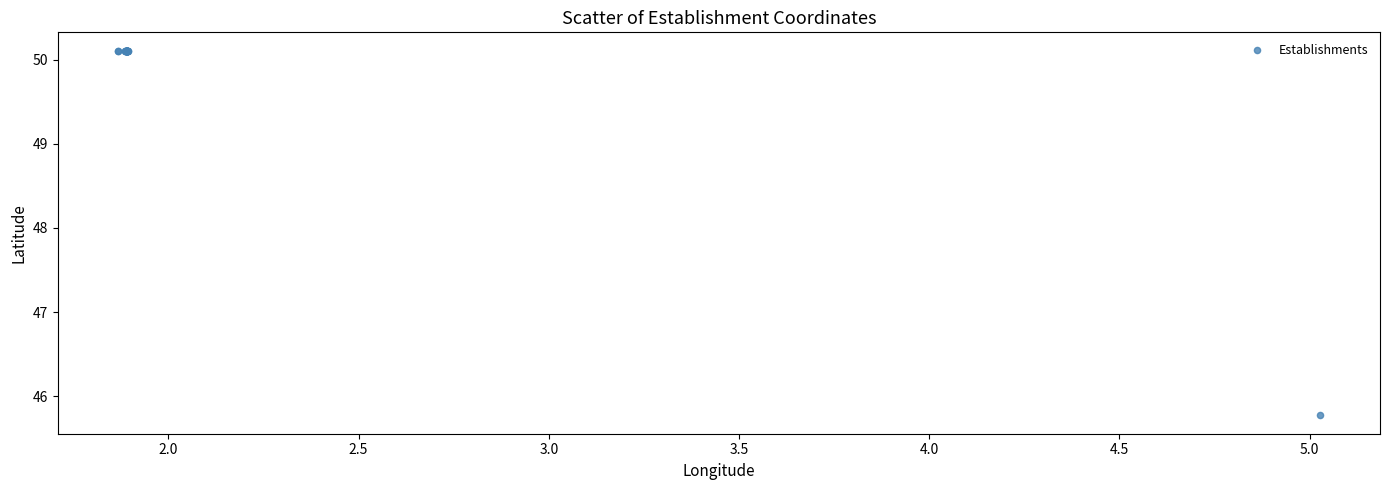

What Y value in the scatter plot is closest to 47?

45.8